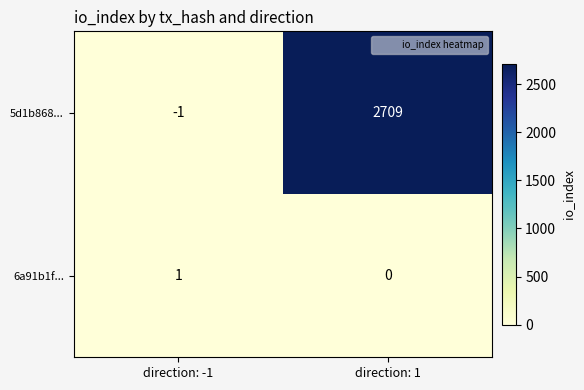

At direction: 1, list the series in order from largest to smallest.

5d1b868..., 6a91b1f...